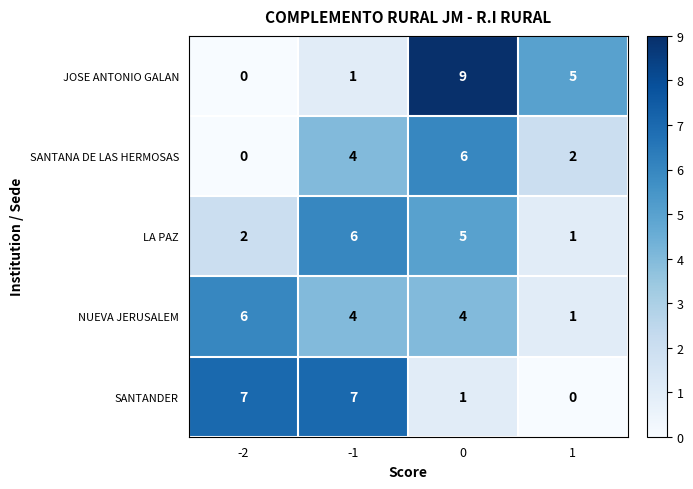

Which series has the largest range (max minus min)?

JOSE ANTONIO GALAN